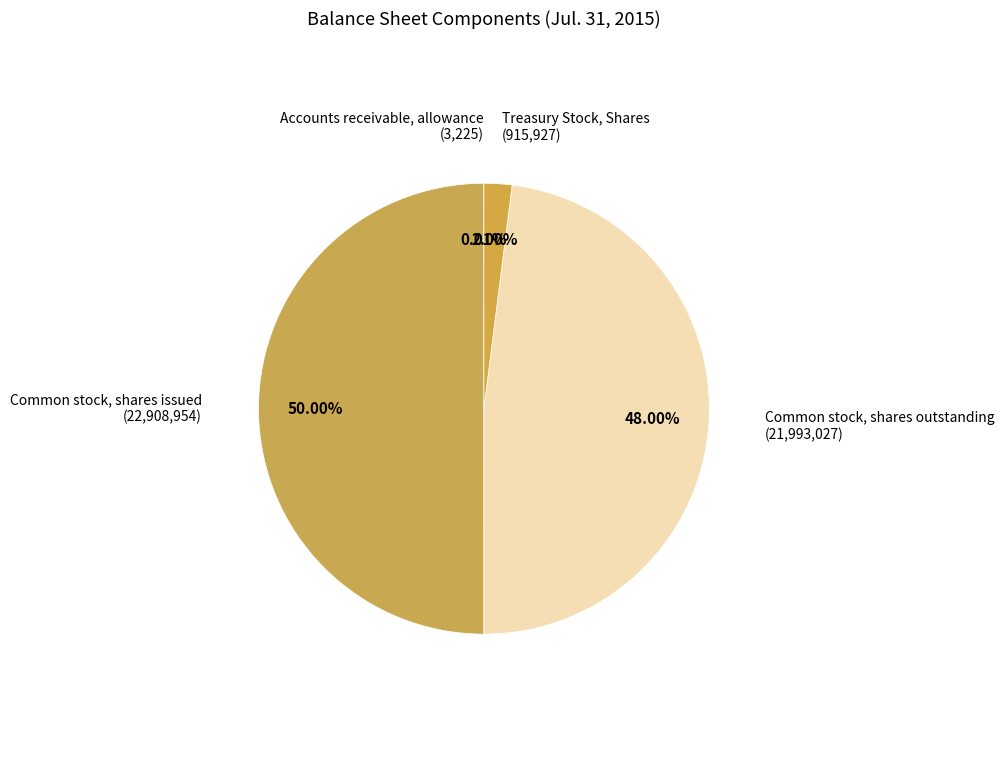

Is Treasury Stock, Shares the majority of the pie?

No